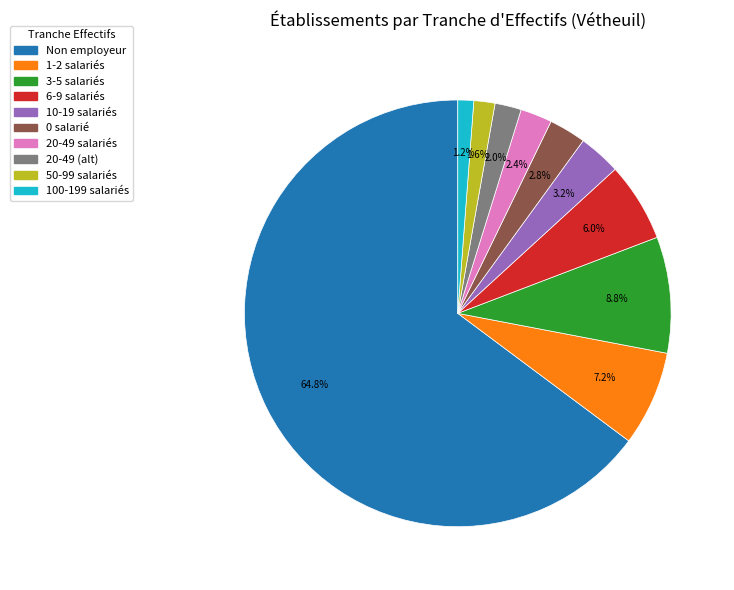

Does any single category account for the majority?

Yes